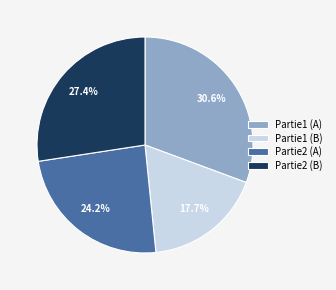

Count the number of slices in the pie.

4